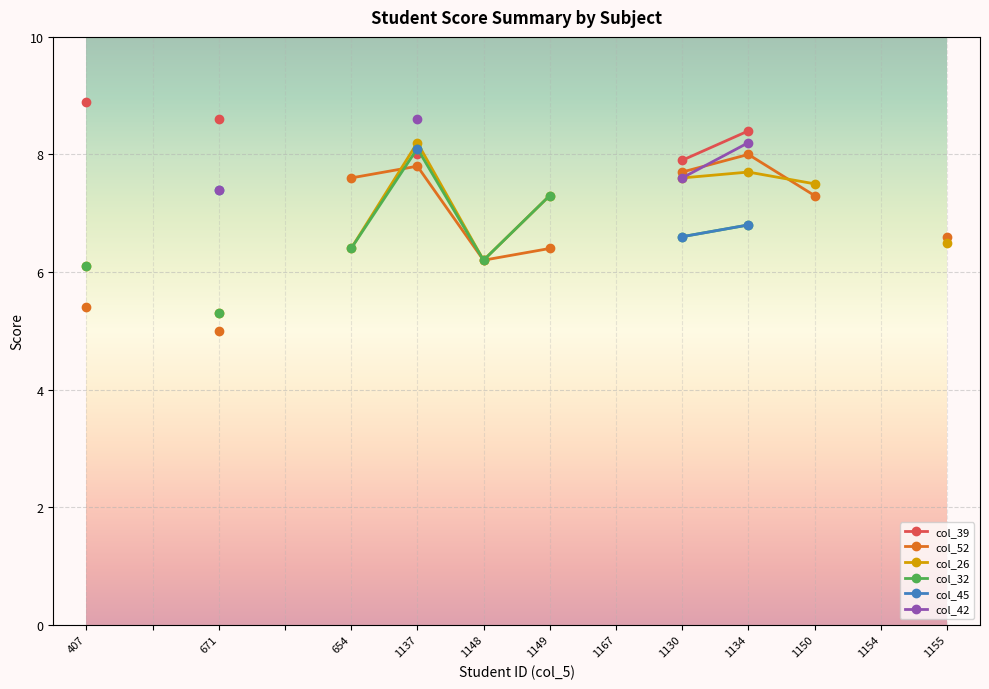

Is it true that col_32 equals 8.7 at 1148?

False